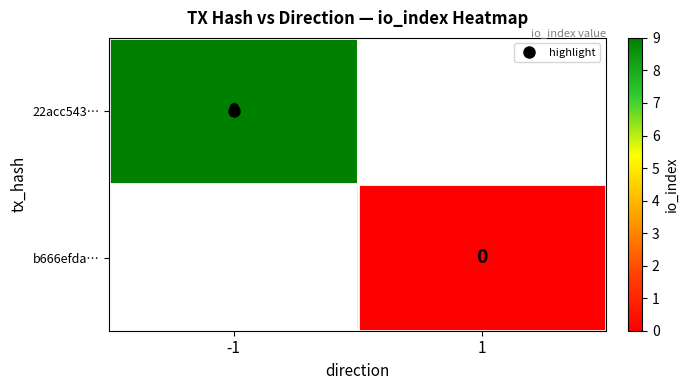

Which has a higher value, 1 or -1?

-1